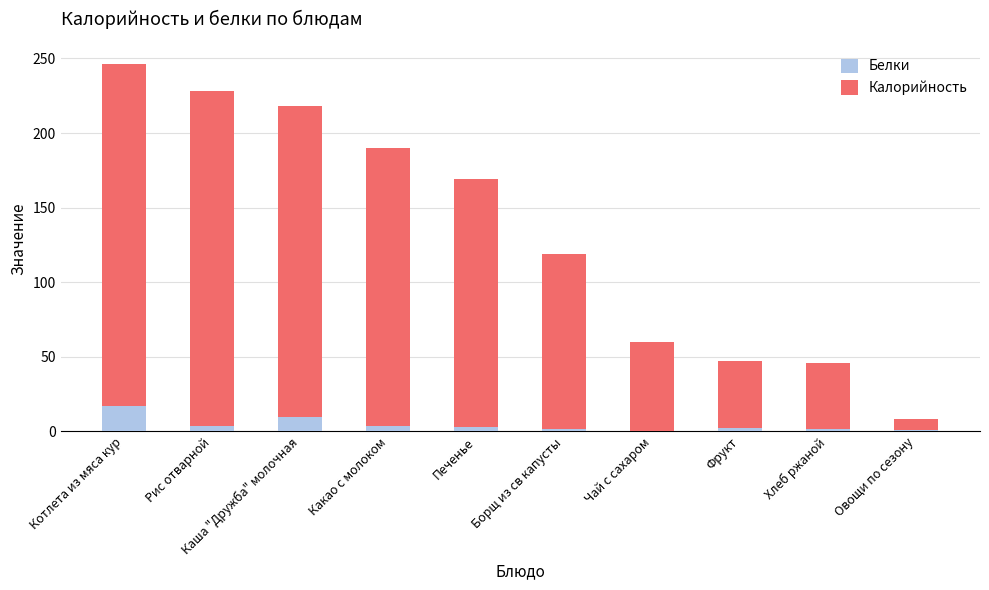

True or false: Белки has a value of 9.6 at Каша "Дружба" молочная.

True